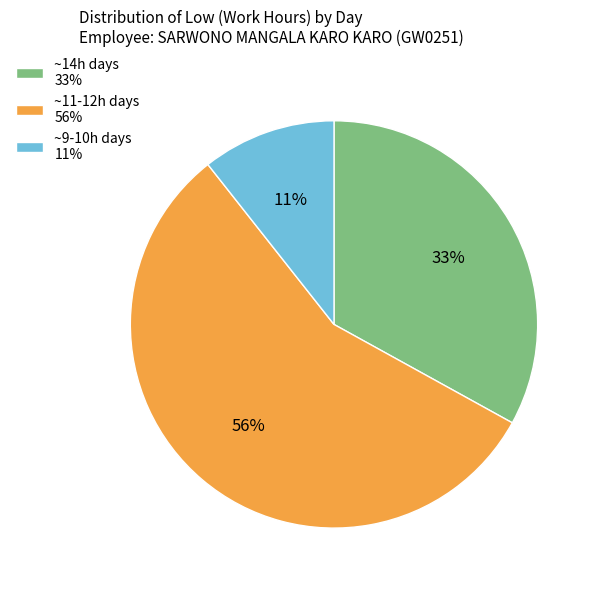

Do ~9-10h days 11% and ~11-12h days 56% together represent more than half of the pie?

Yes